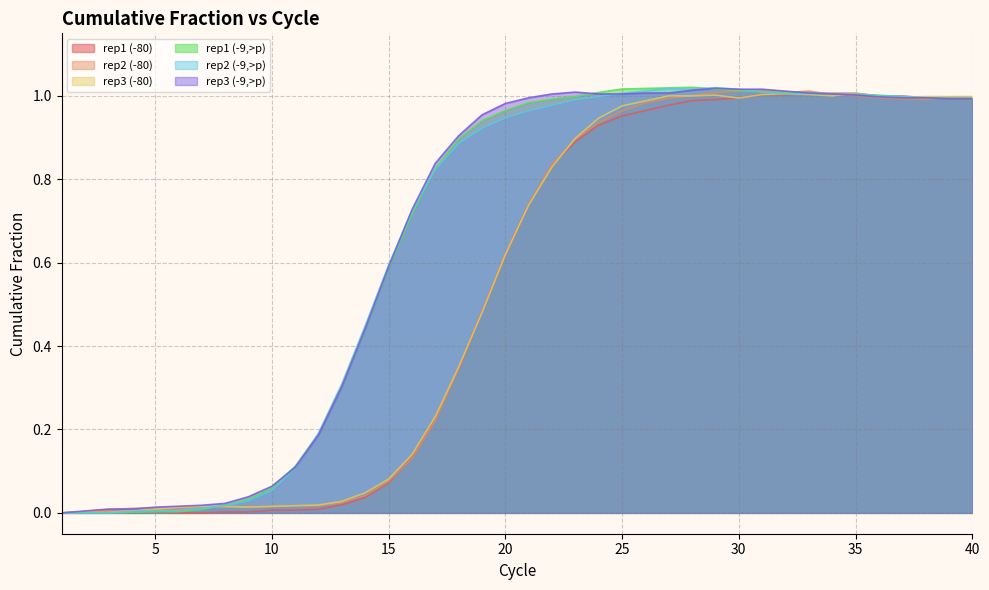

How many distinct data groups are displayed?

6